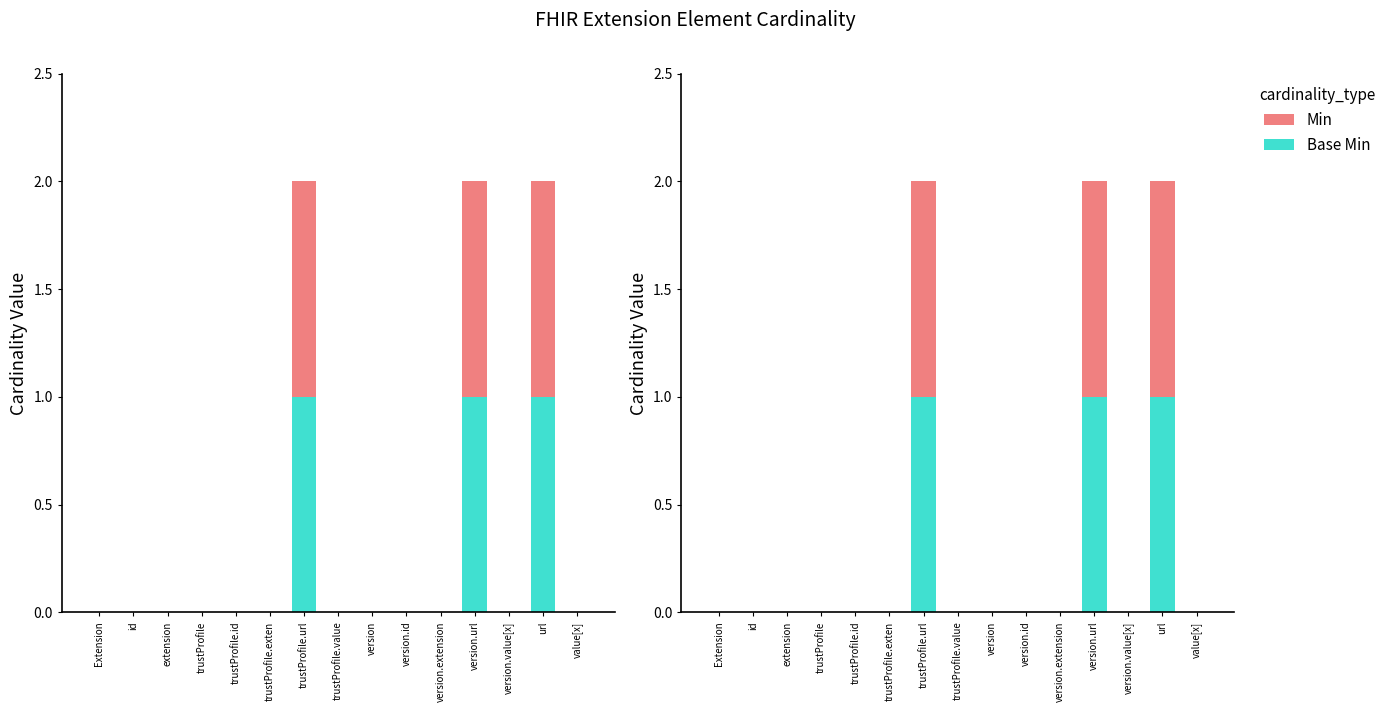

Reading left to right, what are all the values shown in this chart?

Base Min: Extension=0	id=0	extension=0	trustProfile=0	trustProfile.id=0	trustProfile.exten=0	trustProfile.url=1	trustProfile.value=0	version=0	version.id=0	version.extension=0	version.url=1	version.value[x]=0	url=1	value[x]=0
Min: Extension=0	id=0	extension=0	trustProfile=0	trustProfile.id=0	trustProfile.exten=0	trustProfile.url=1	trustProfile.value=0	version=0	version.id=0	version.extension=0	version.url=1	version.value[x]=0	url=1	value[x]=0